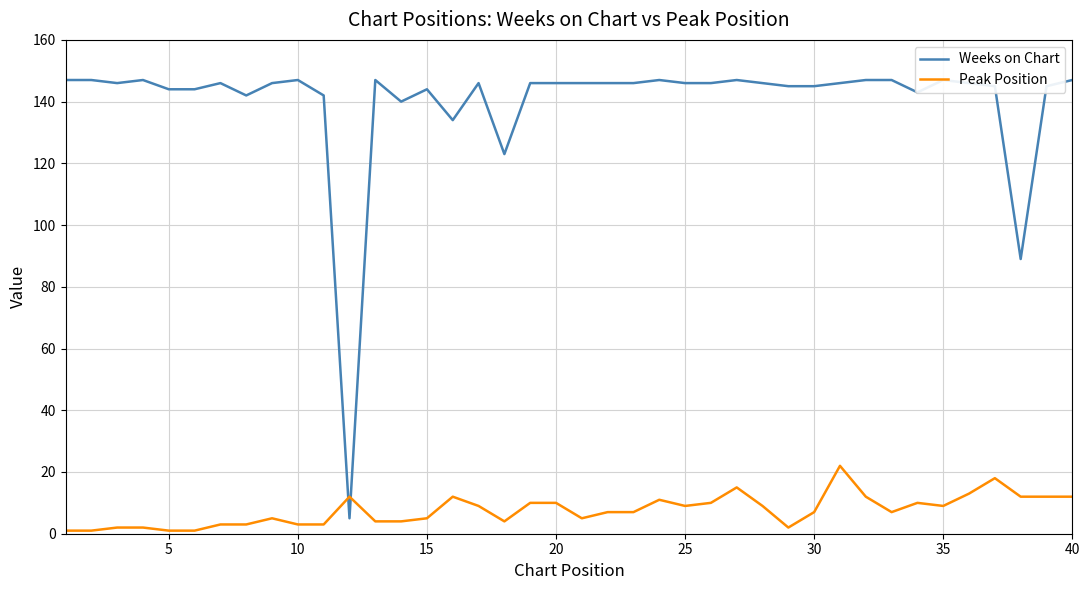

Is this an area chart (filled region under the line)?

No